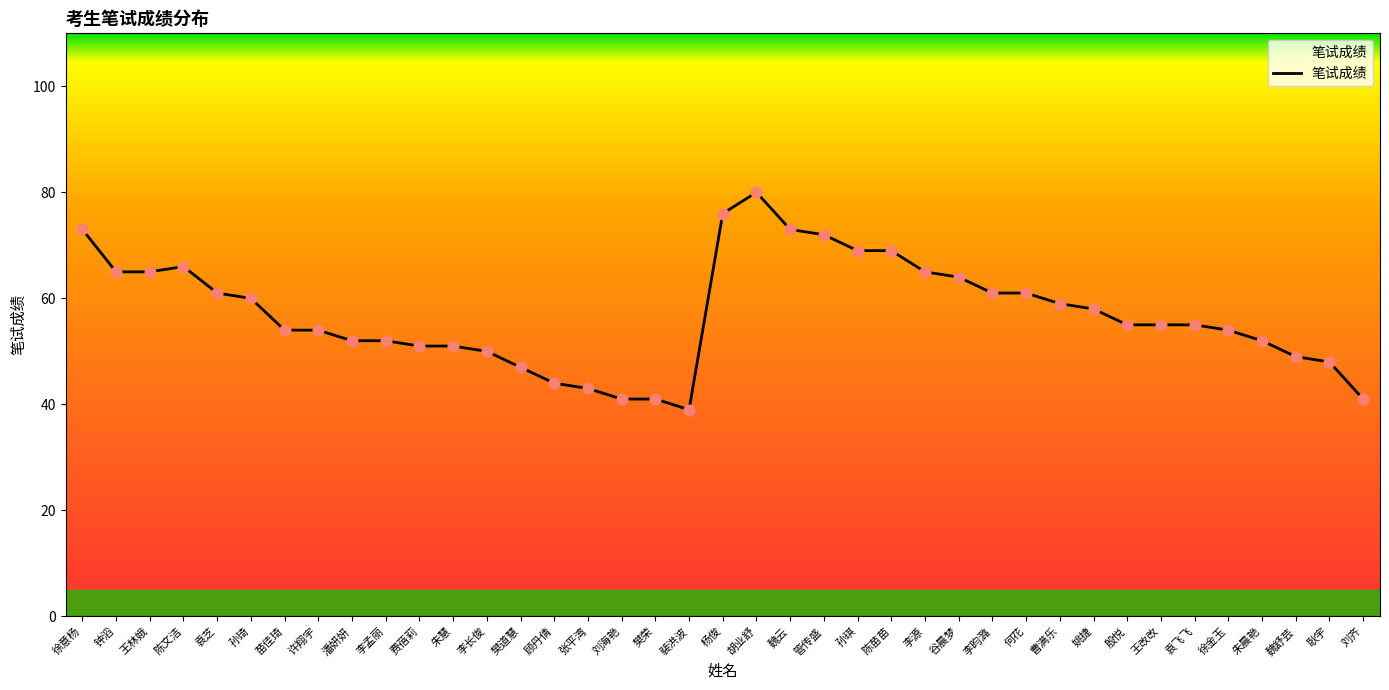

Approximately how many times larger is the value at 徐意杨 compared to 樊道慧?

1.6